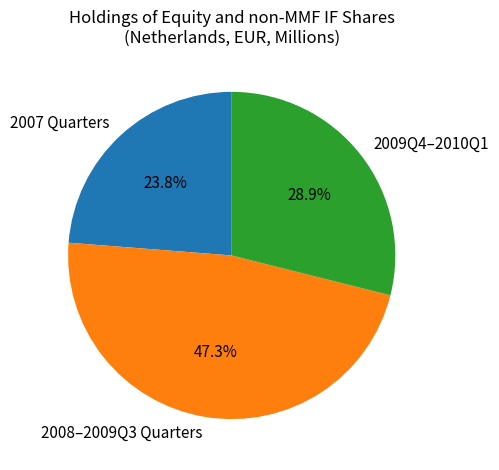

Approximately how many times larger is the value at 2009Q4–2010Q1 compared to 2007 Quarters?

1.2